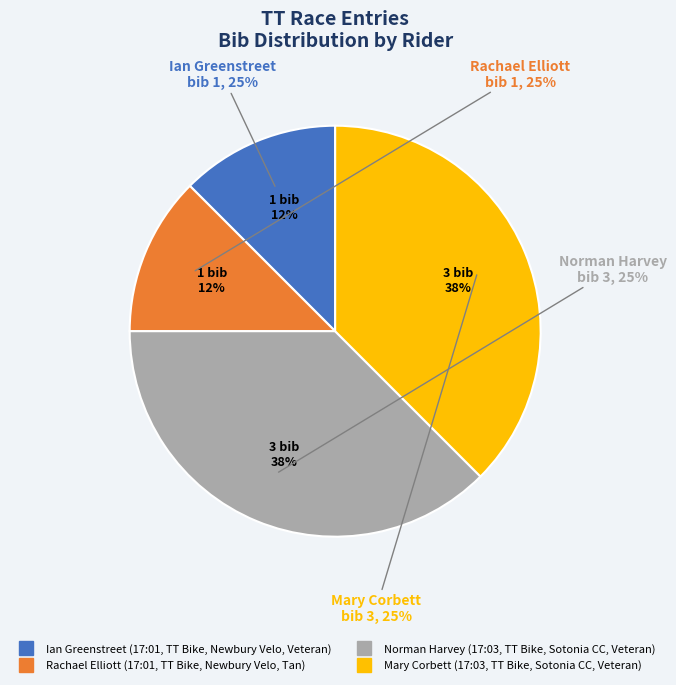

What is the largest slice in the pie chart?

Norman Harvey (17:03, TT Bike, Sotonia CC, Veteran)